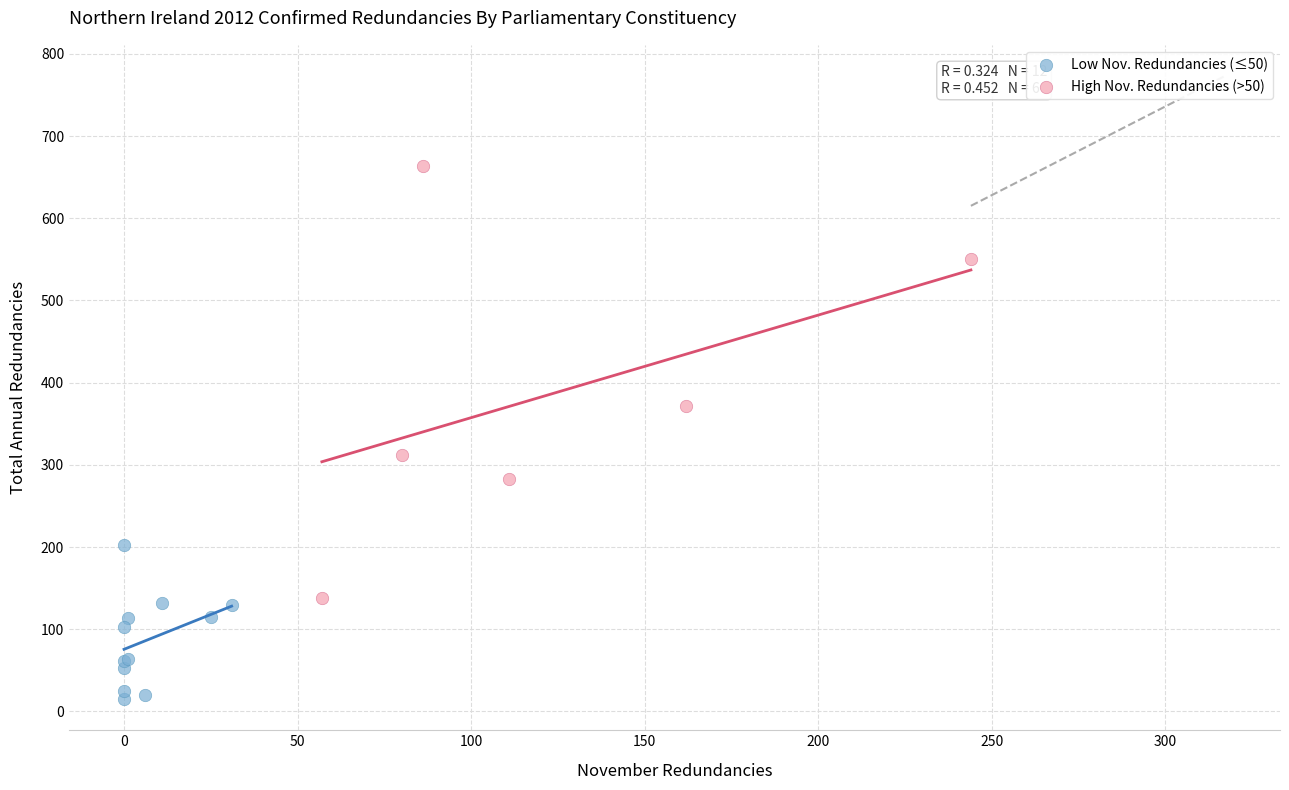

Which series has the largest Y range (max minus min)?

High Nov. Redundancies (>50)